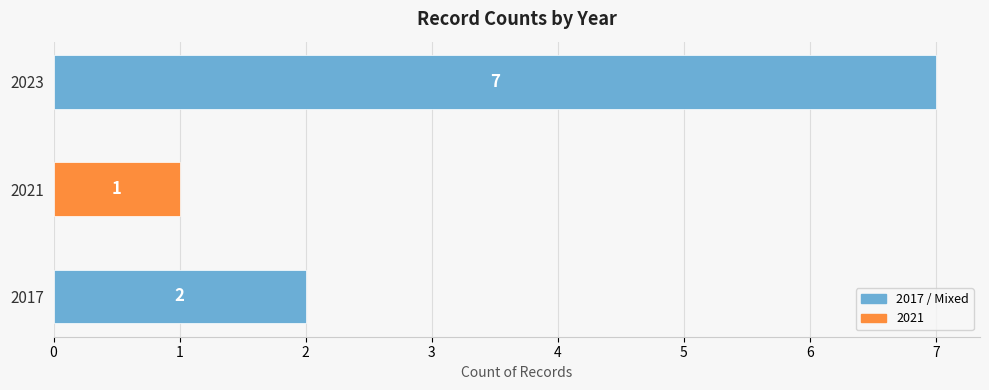

The chart shows a value of 1 at 2017. True or false?

False